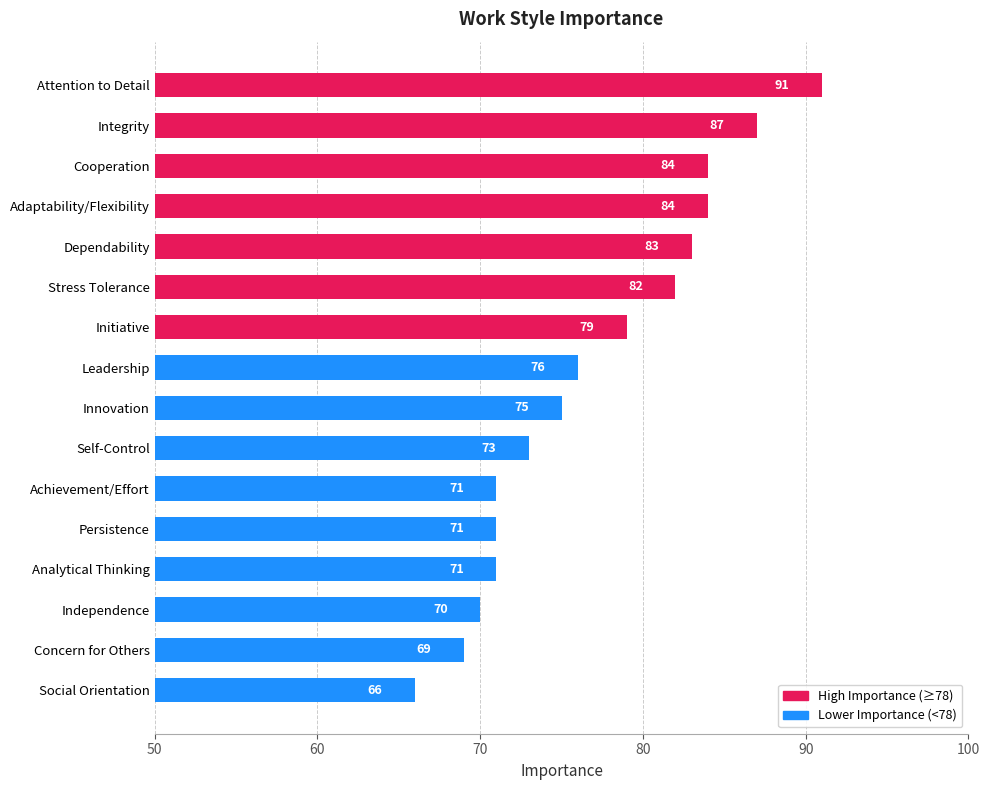

True or false: the data shows 148 at Adaptability/Flexibility.

False